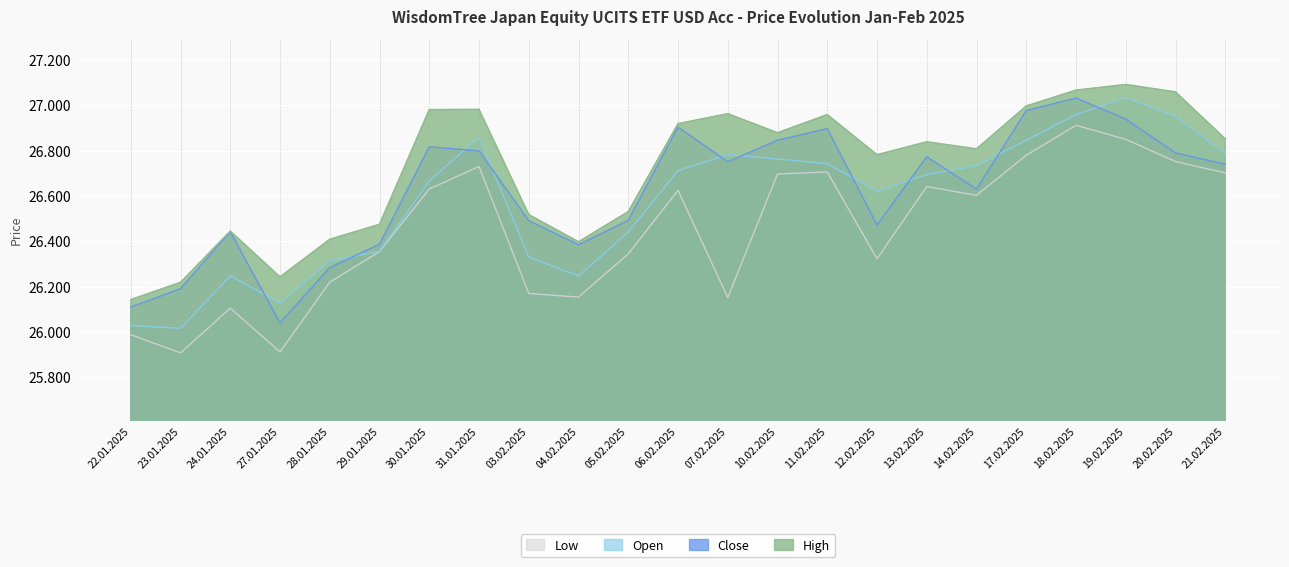

True or false: Close has more than 0 points higher than both neighbors.

True